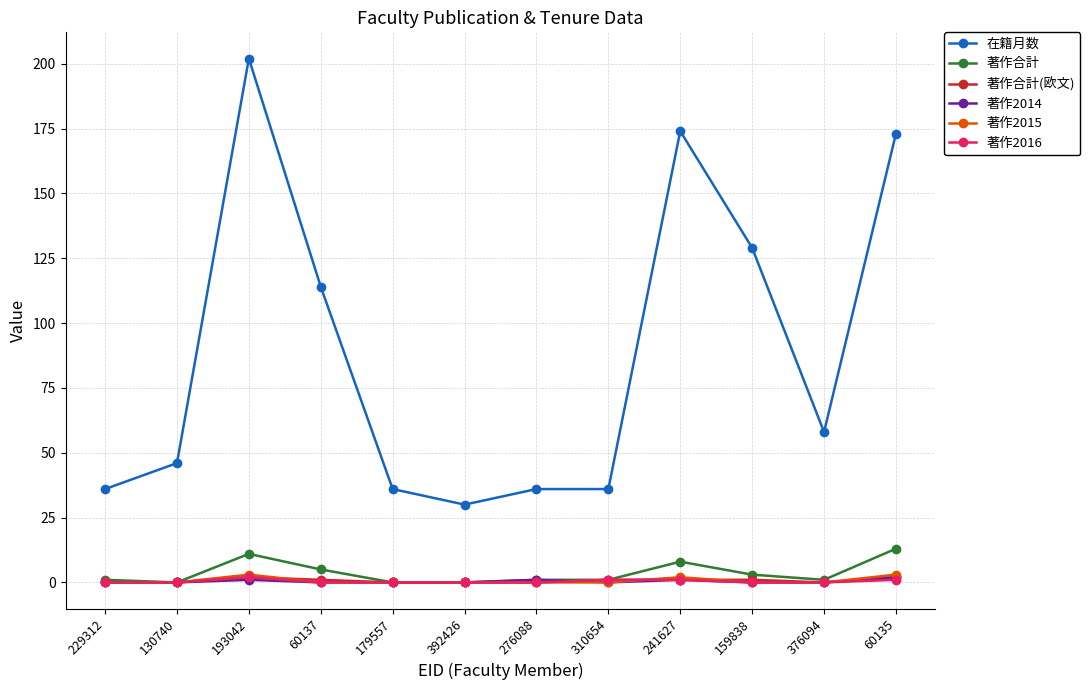

How many distinct data groups are displayed?

6